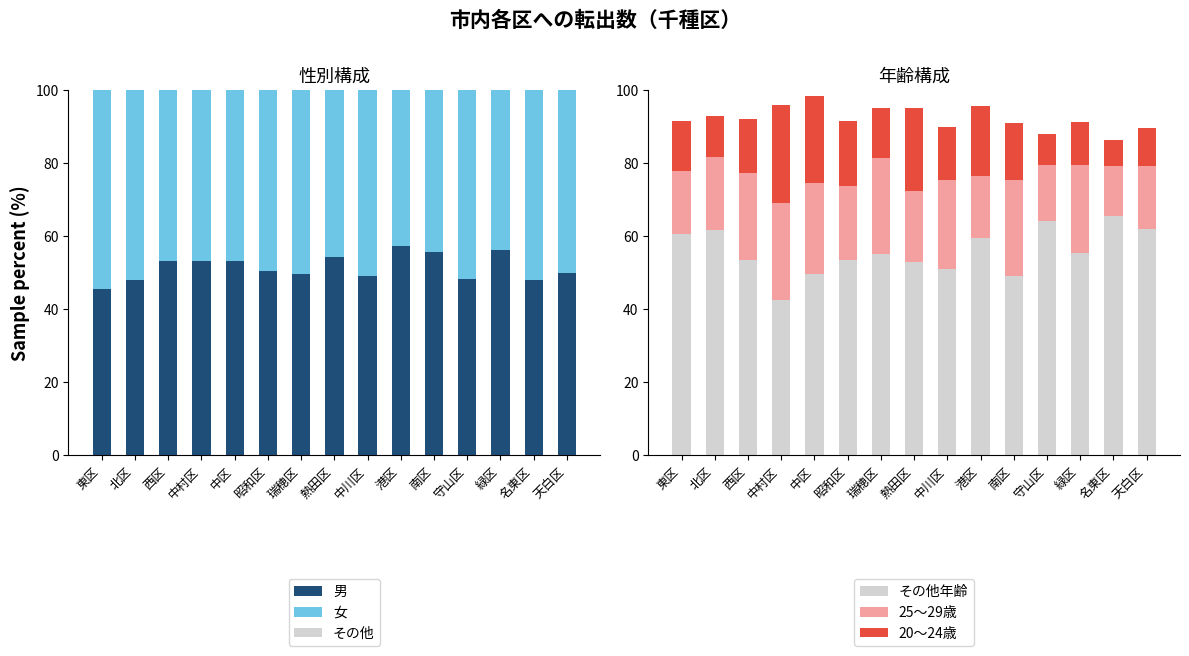

What is the average value of the その他年齢 series?

55.7